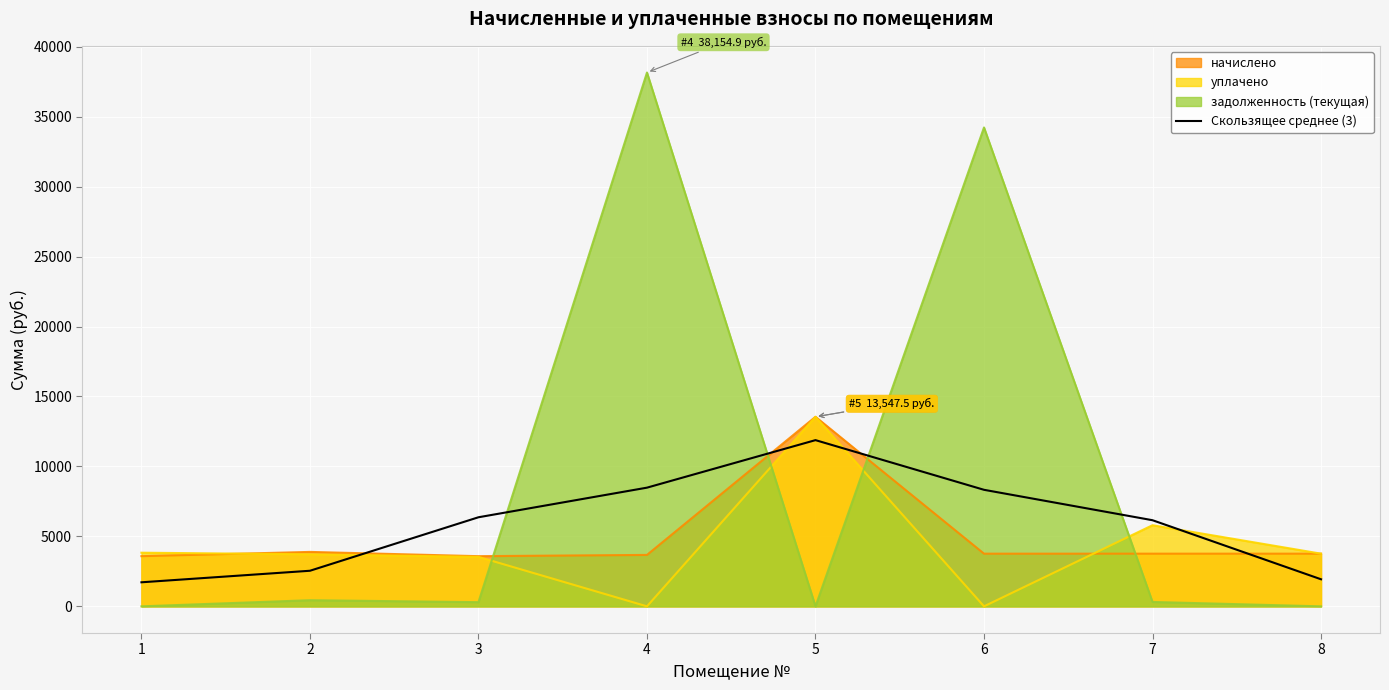

Reading left to right, list all the values displayed in this chart.

1=1718.7	2=2543.1	3=6366.5	4=8482.8	5=11879.8	6=8329.5	7=6155.6	8=1934.1